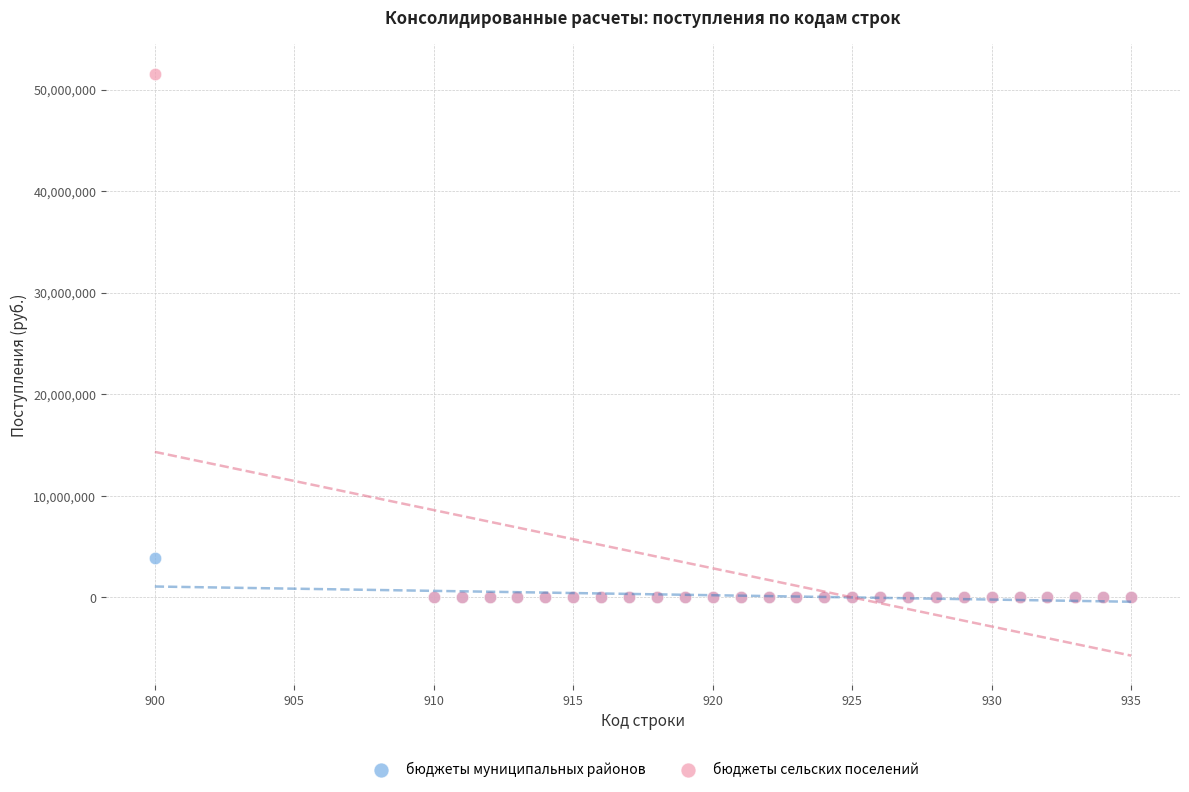

Across all series, what Y value is closest to 25790409?

3858920.0